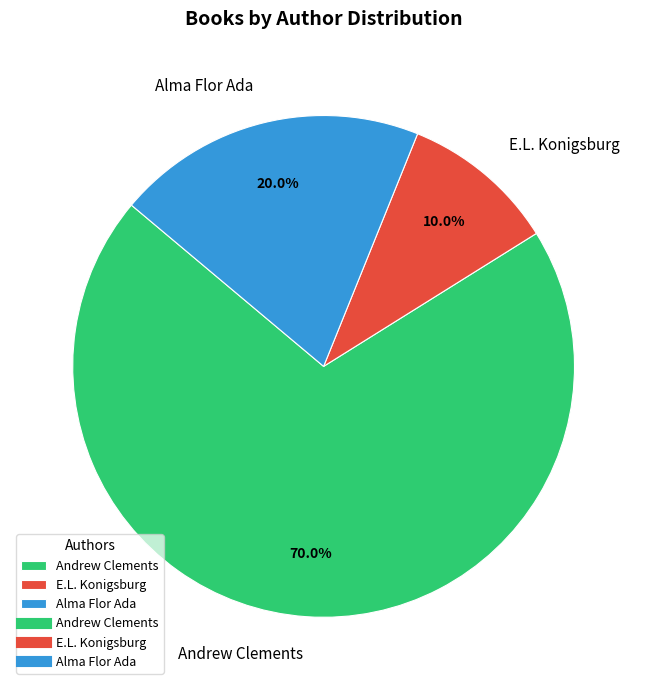

Count the number of slices in the pie.

3